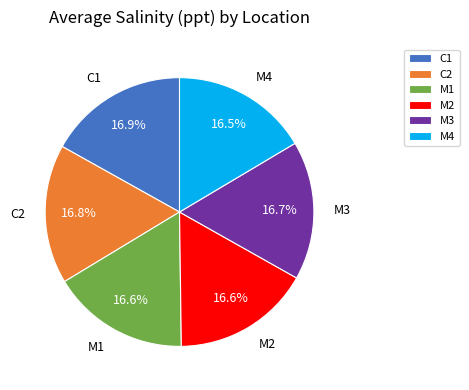

To the nearest percent, what is the combined percentage of M2 and M1?

33%